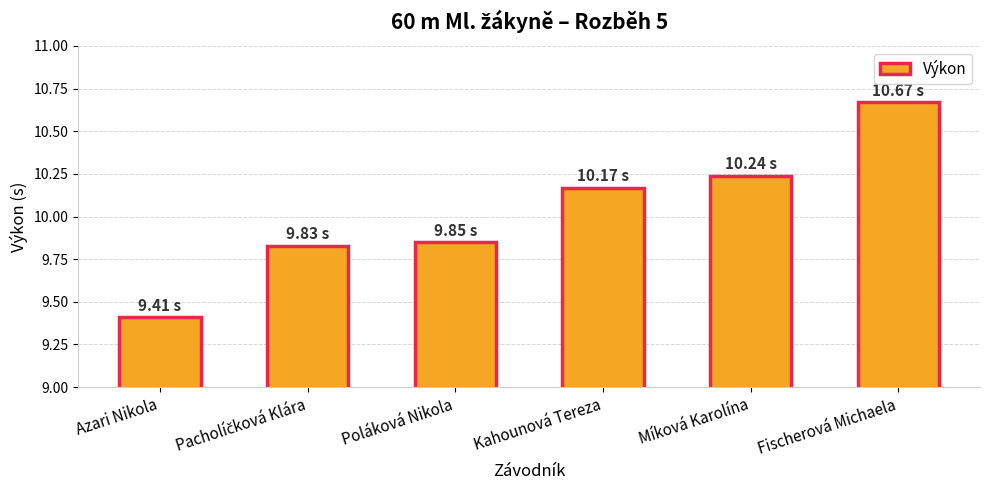

What is the label of the 6th bar from the left?

Fischerová Michaela